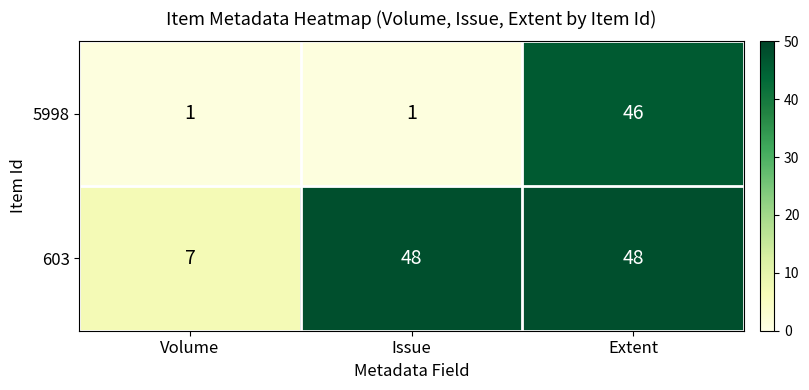

Reading left to right, list all the values displayed in this chart.

5998: Volume=1	Issue=1	Extent=46
603: Volume=7	Issue=48	Extent=48